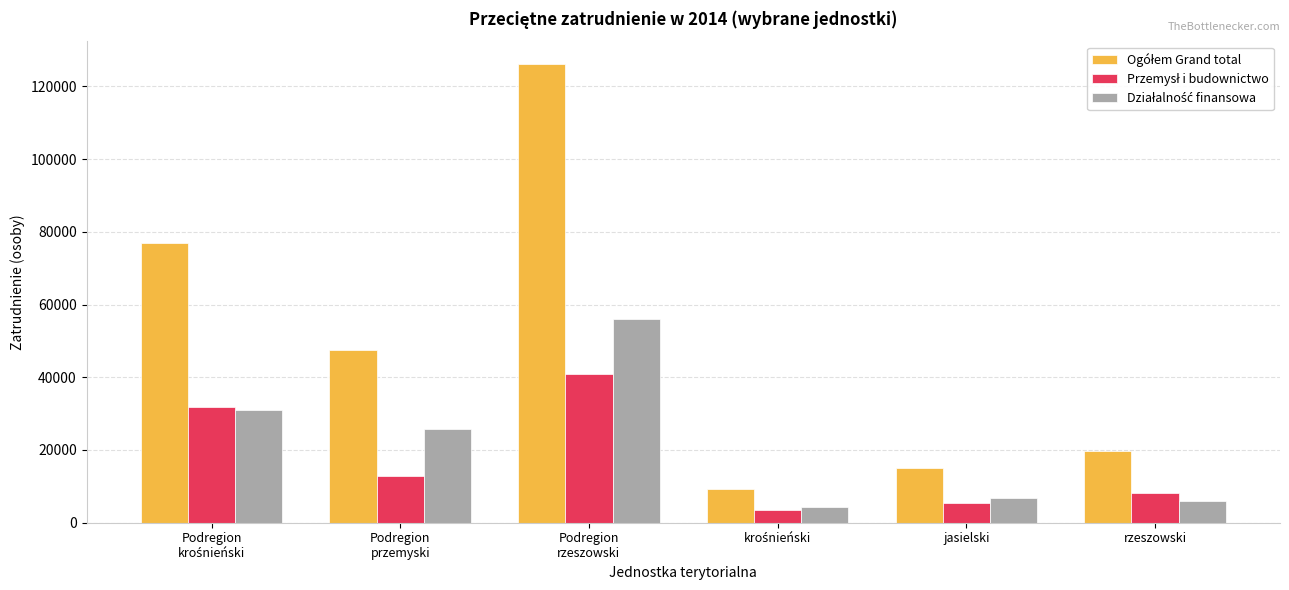

What is the spread (max minus min) of values at rzeszowski?

13652.9